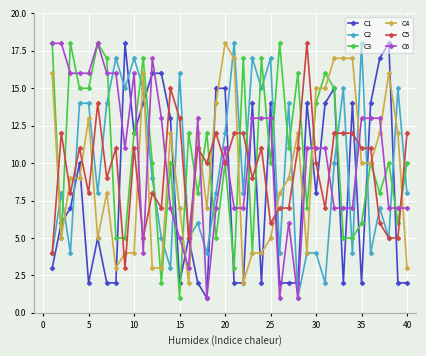

True or false: C6 has more than 1 points higher than both neighbors.

True